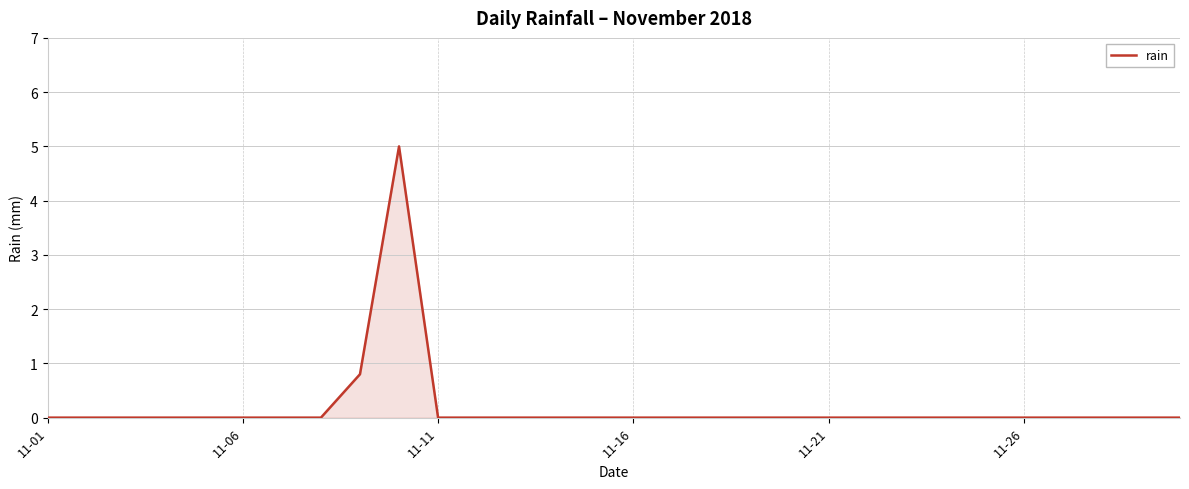

What is the greatest value displayed?

5.0